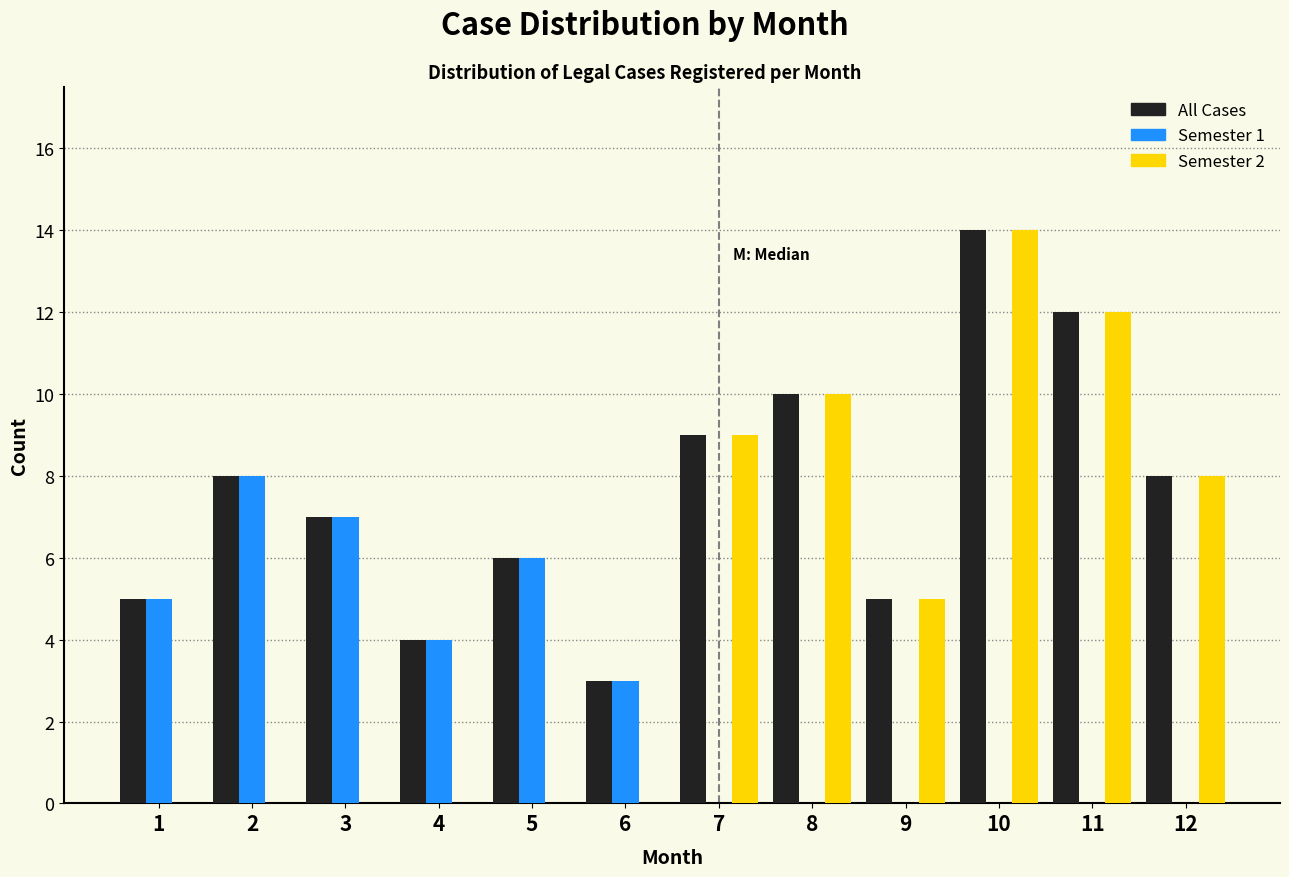

What is the greatest value displayed?

14